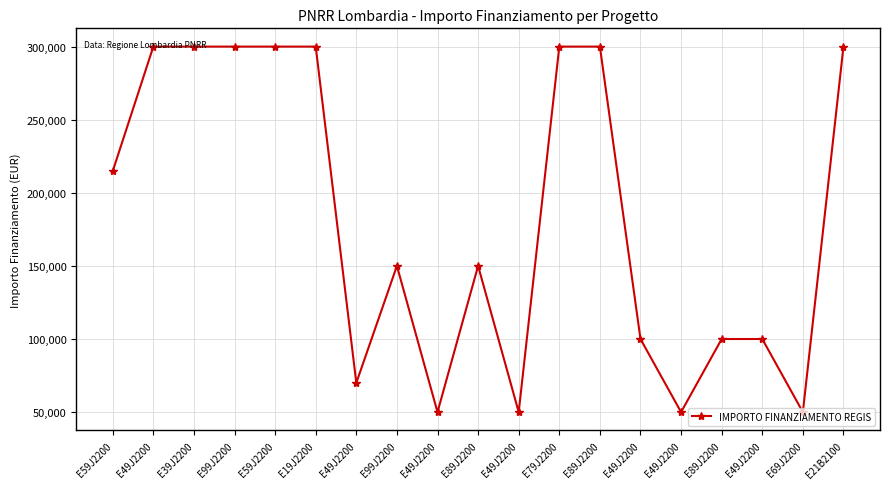

What is the difference between the values at E59J2200 and E49J2200?

200000